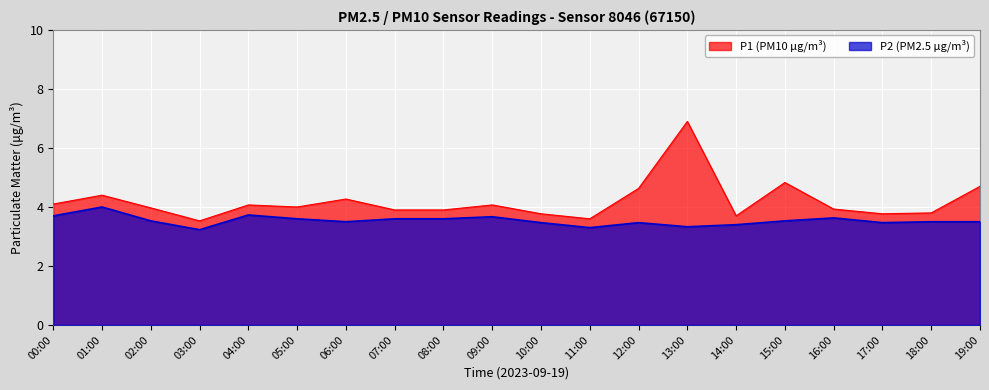

What are all the series names shown in the legend?

P1, P2